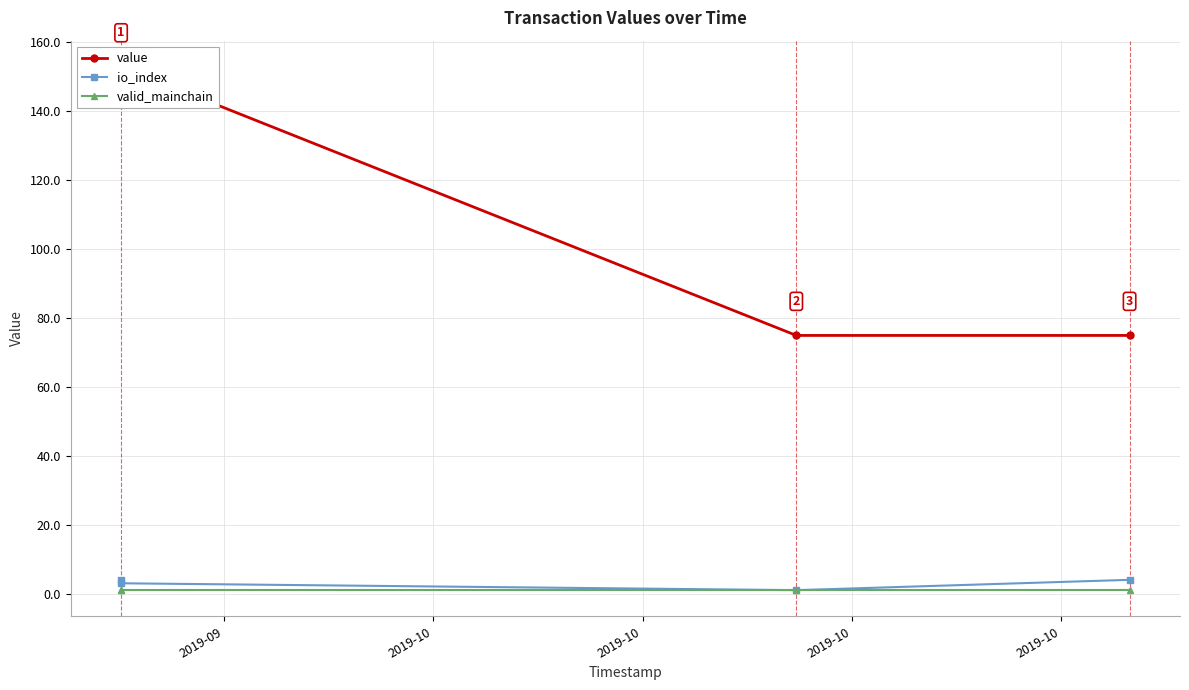

How many values in the value series are below 152?

2